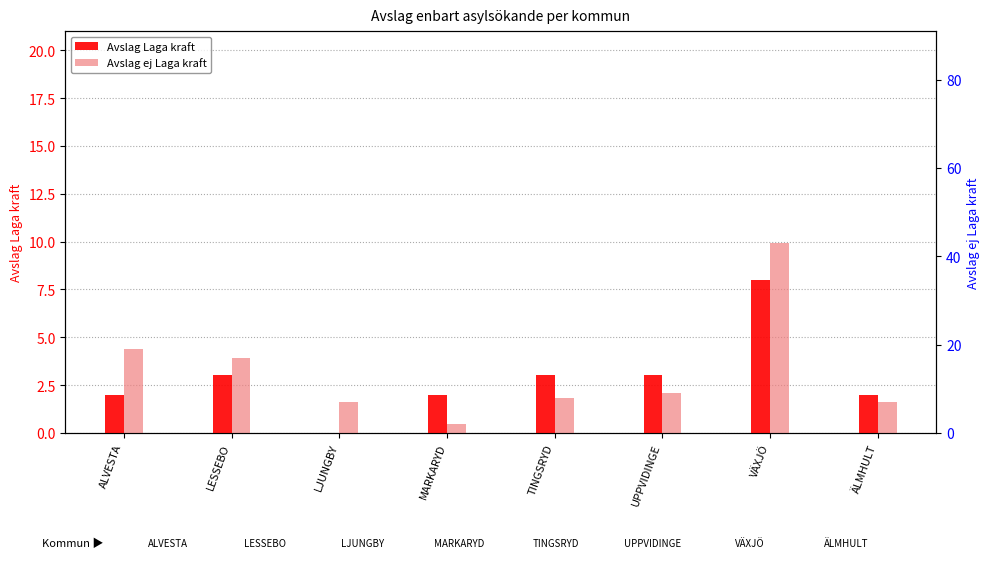

What is the approximate value of Avslag Laga kraft at LESSEBO?

3